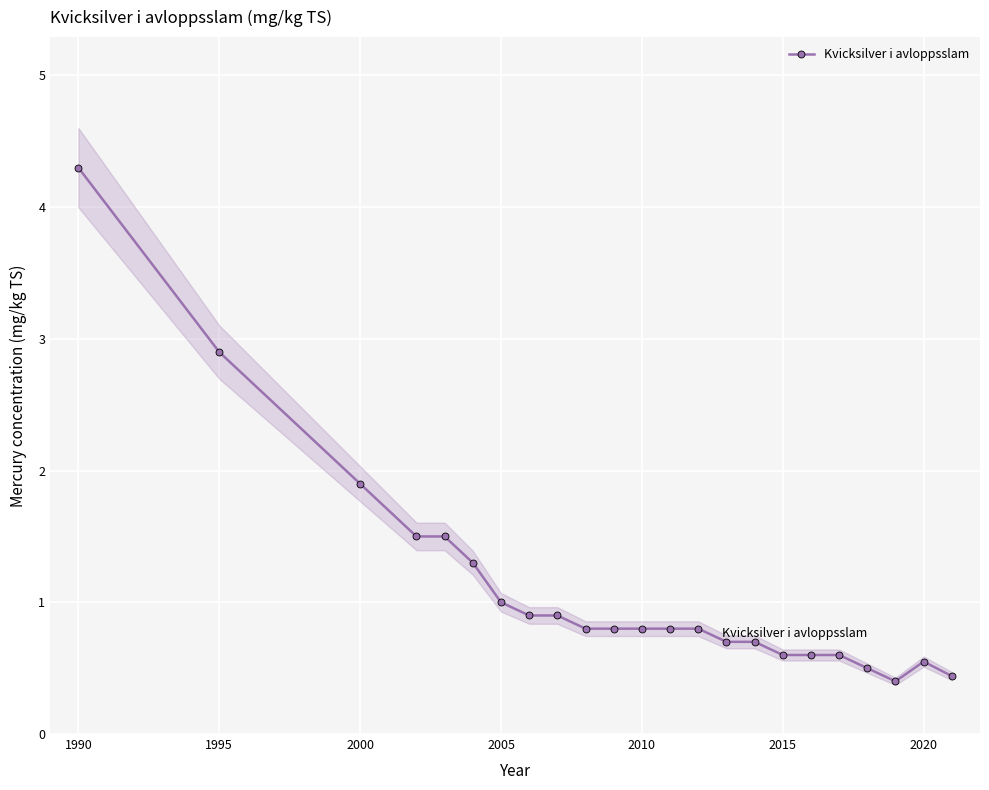

How many data points does each series have?

23